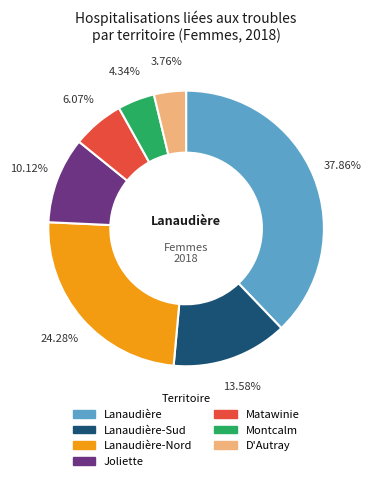

To the nearest percent, what is the average slice percentage?

14%